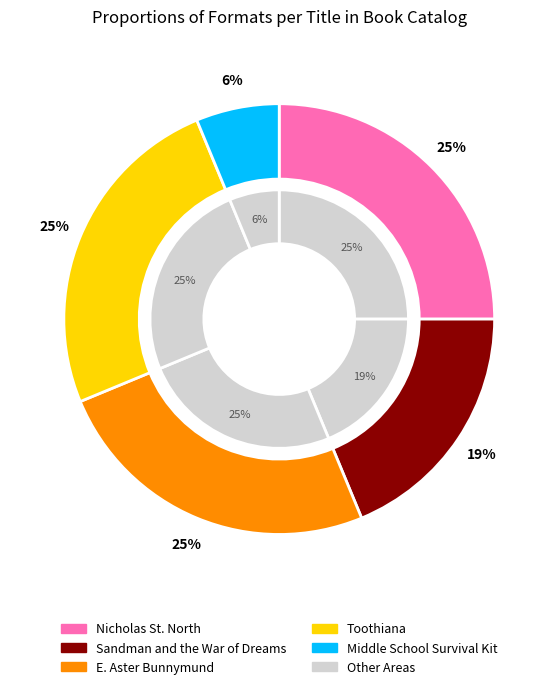

What is the total percentage of Sandman and the War of Dreams and Nicholas St. North and the Battle of the Nightmare King?

43.8%